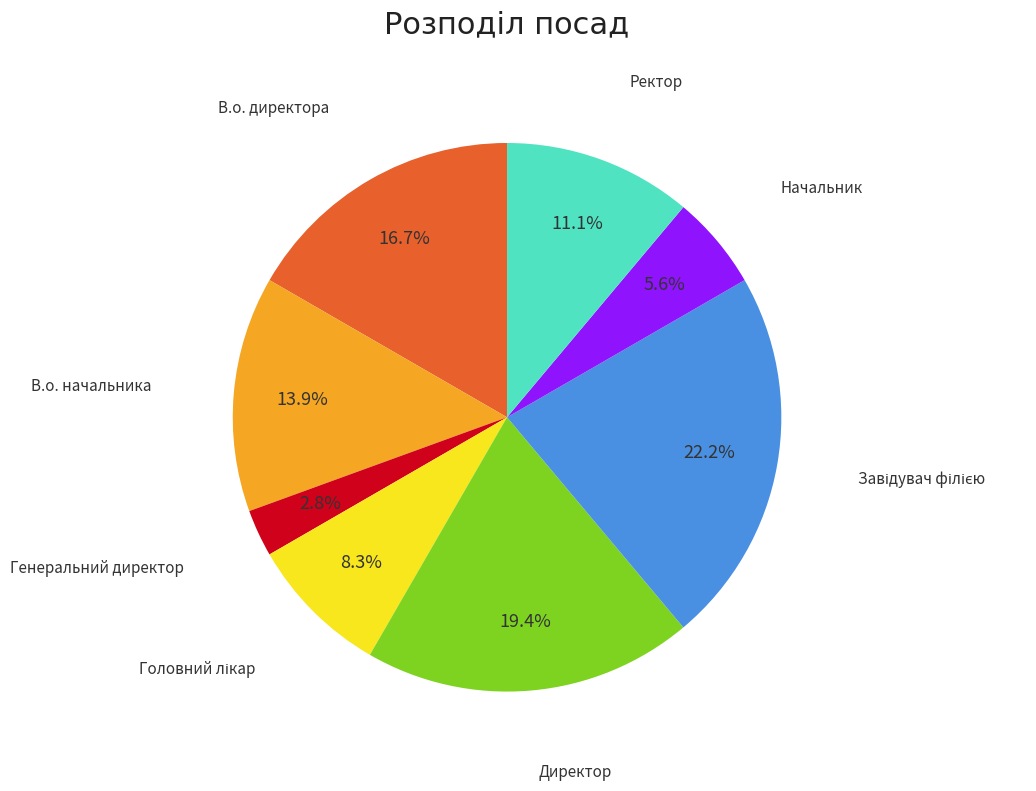

To the nearest percent, what is the average slice percentage?

12%